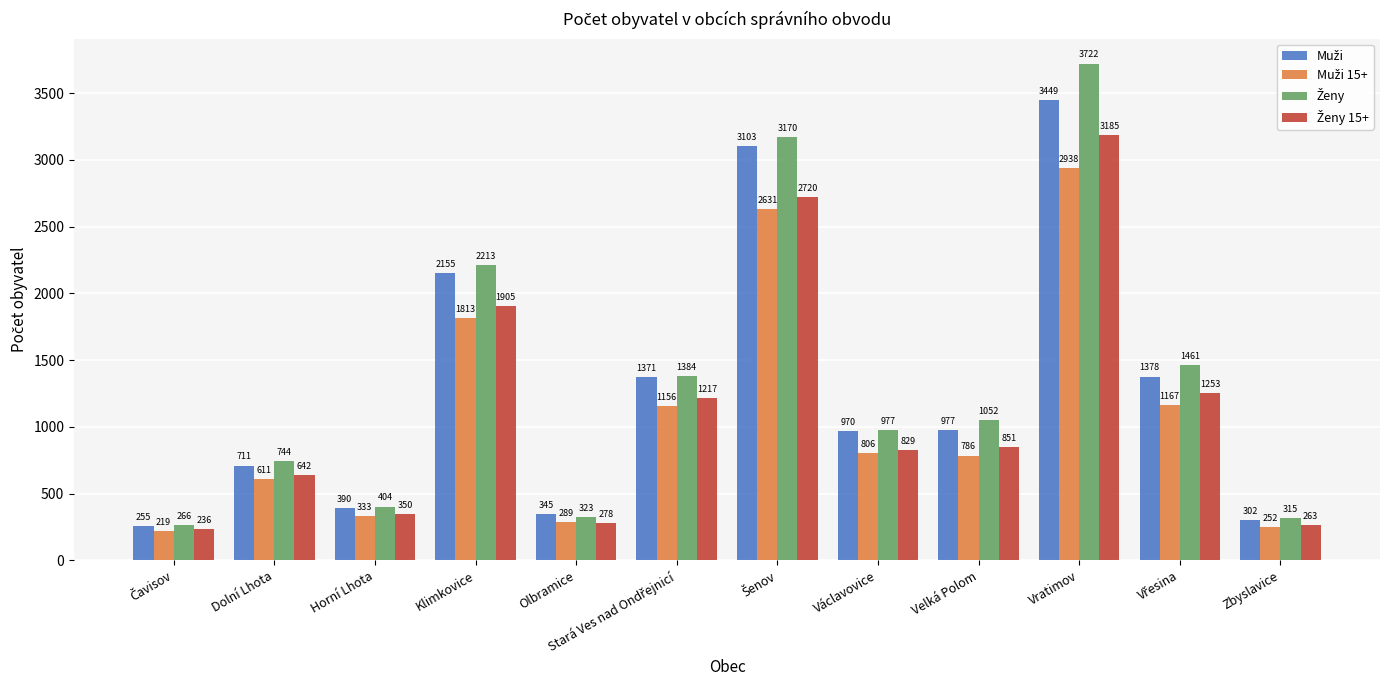

What is the spread (max minus min) of values at Dolní Lhota?

133